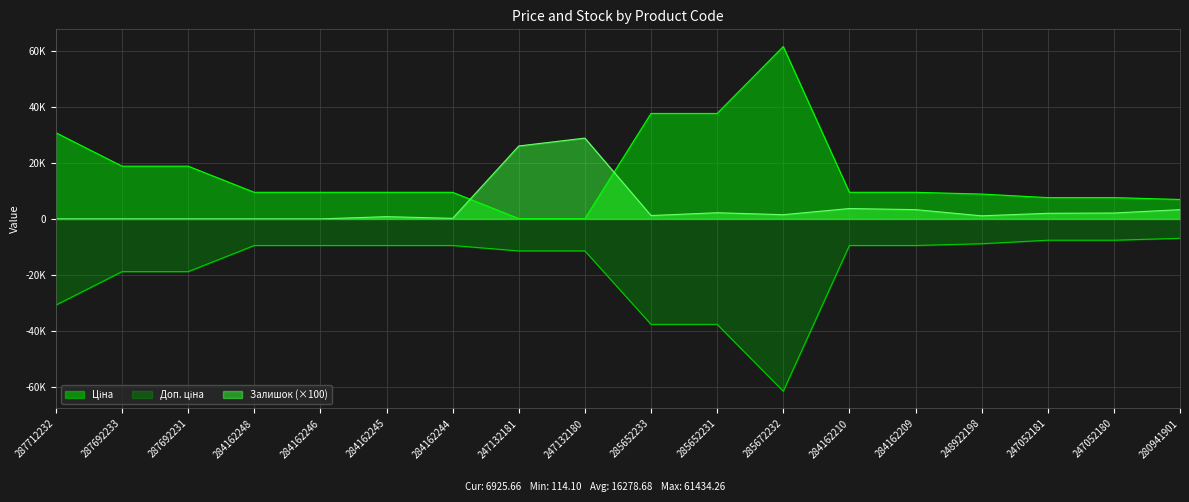

Where do Залишок and Ціна first cross each other?

284162244 and 247132181